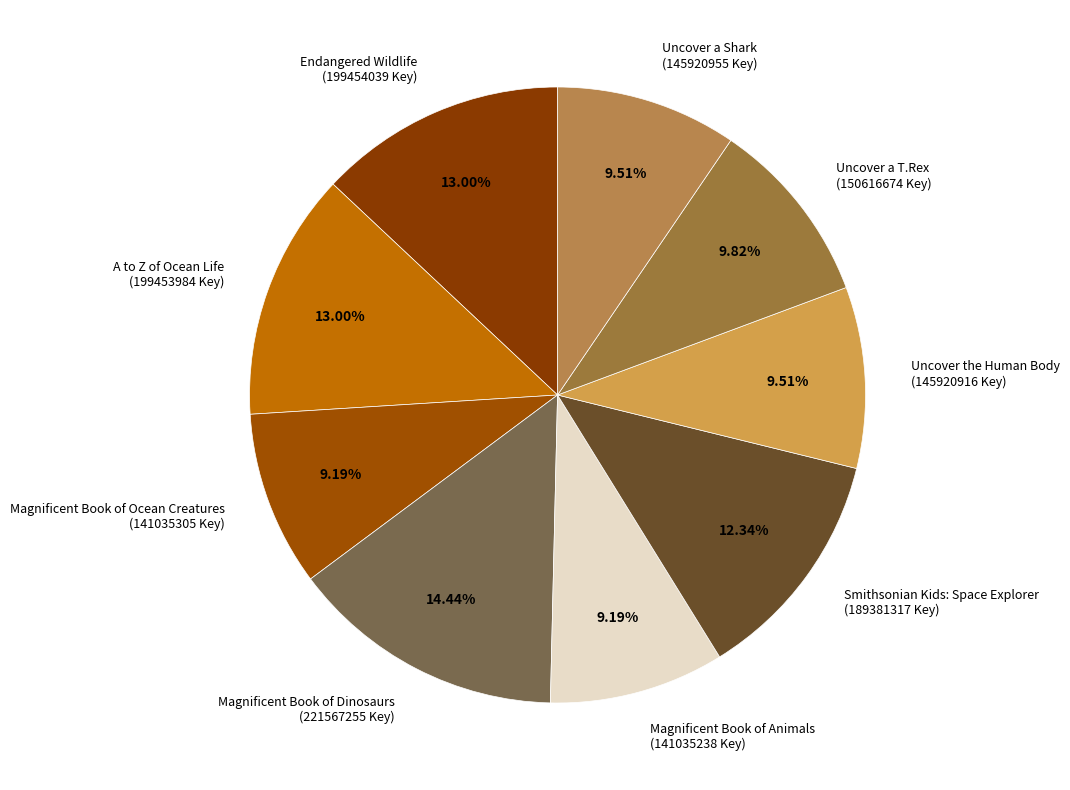

Between Smithsonian Kids: Space Explorer (189381317 Key) and Magnificent Book of Ocean Creatures (141035305 Key), which is larger?

Smithsonian Kids: Space Explorer (189381317 Key)